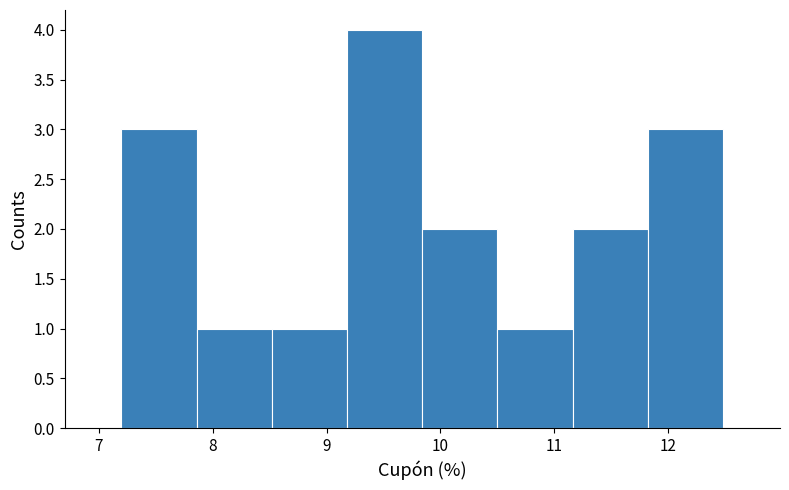

Reading left to right, transcribe this chart: for each bar, give the range it covers on the x-axis and its height. Neither the bar edges nor the heights are printed on the chart, so give them approximately, as read against the axes.

7.20 to 7.86: 3
7.86 to 8.52: 1
8.52 to 9.18: 1
9.18 to 9.84: 4
9.84 to 10.50: 2
10.50 to 11.16: 1
11.16 to 11.82: 2
11.82 to 12.48: 3